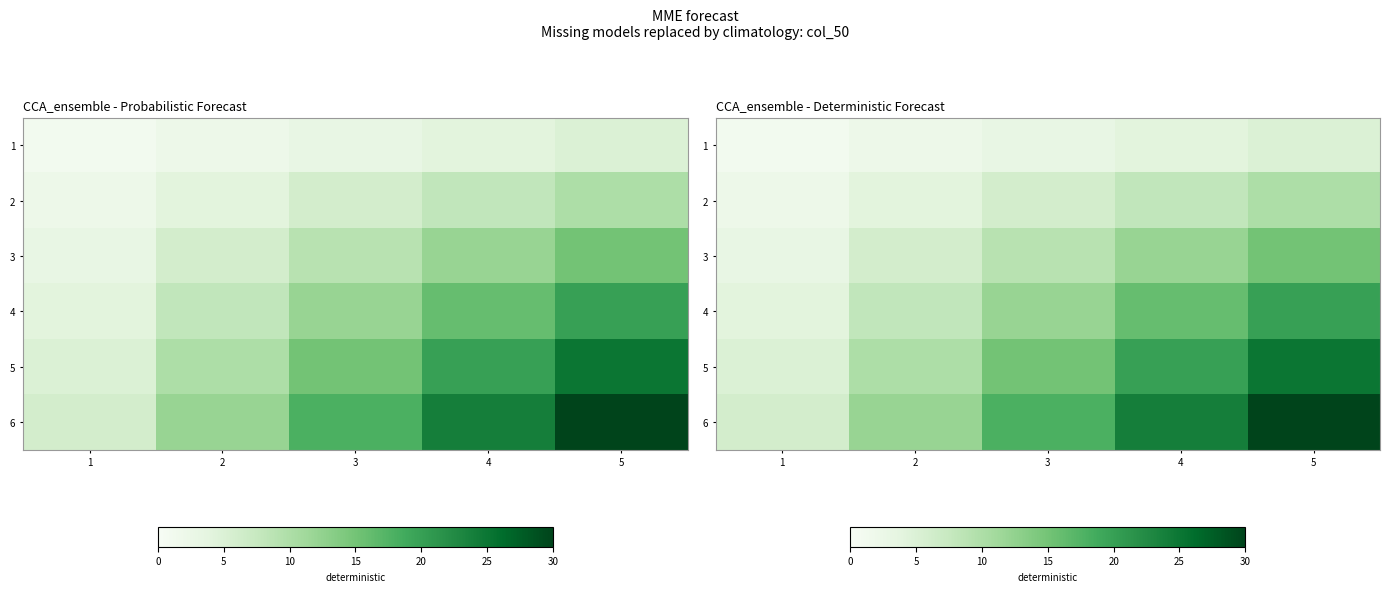

What is the maximum value shown in the chart?

30